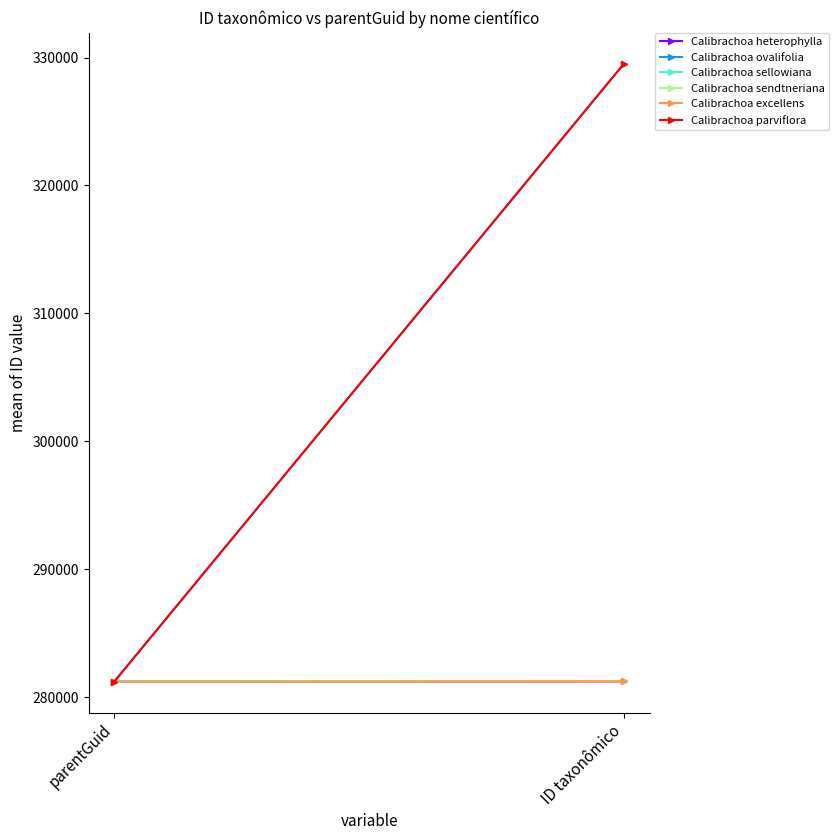

What is the average value of the Calibrachoa heterophylla series?

281217